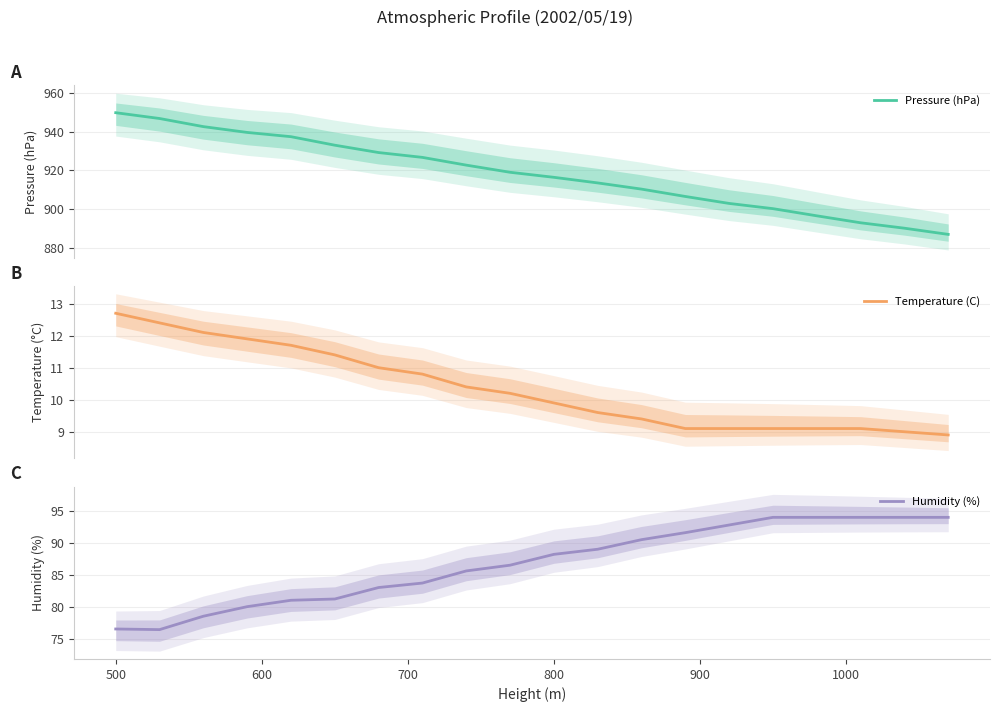

True or false: Pressure (hPa) and Temperature (C) cross at least once.

False